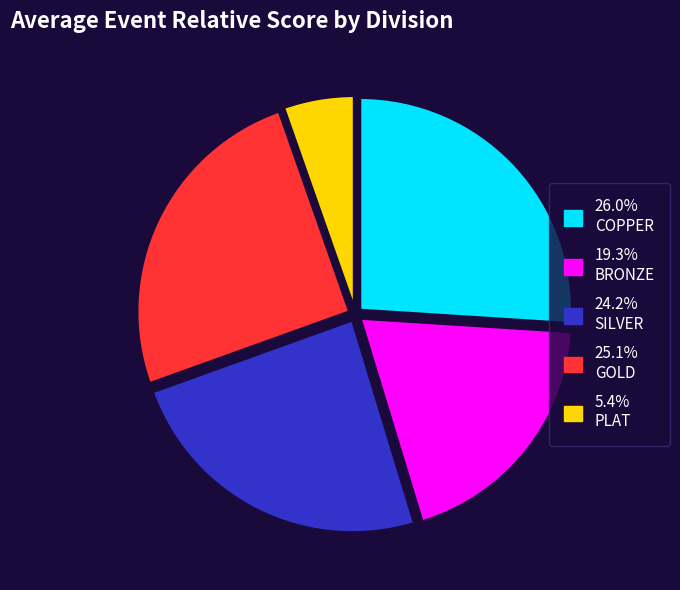

Is there a majority slice in this chart?

No